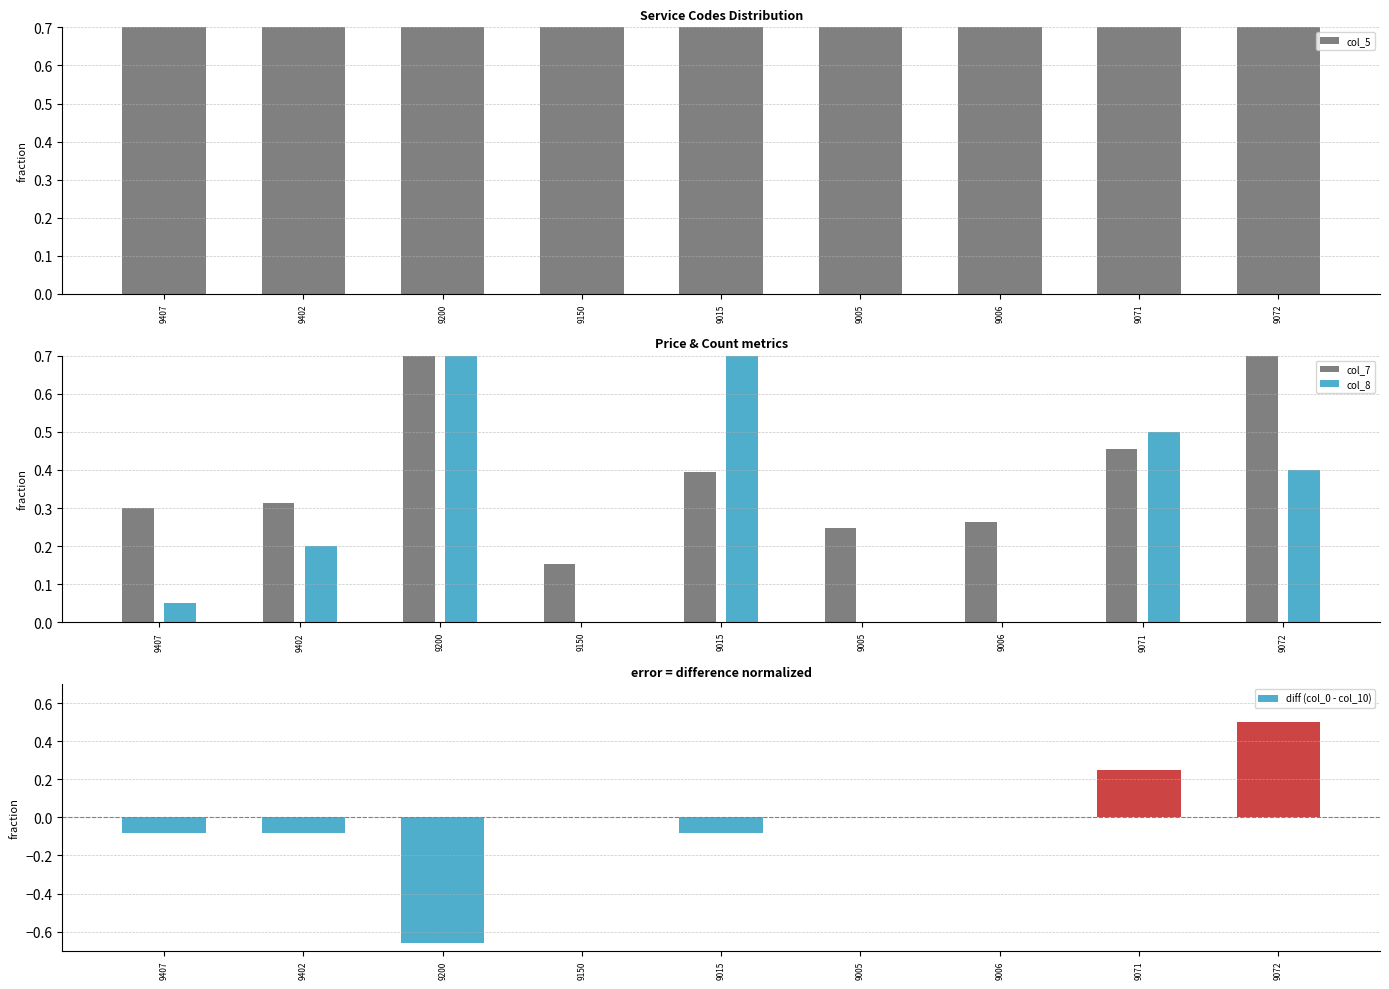

What are all the series names shown in the legend?

col_5, col_7, col_8, diff (col_0 - col_10)